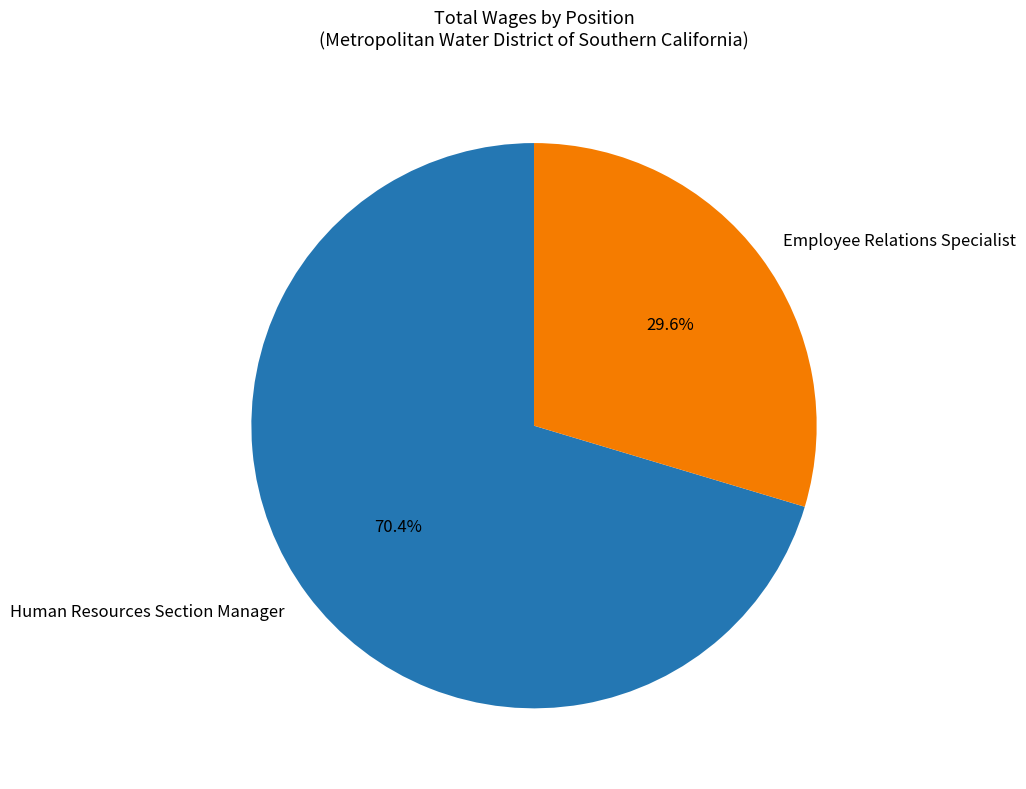

What is the majority slice?

Human Resources Section Manager